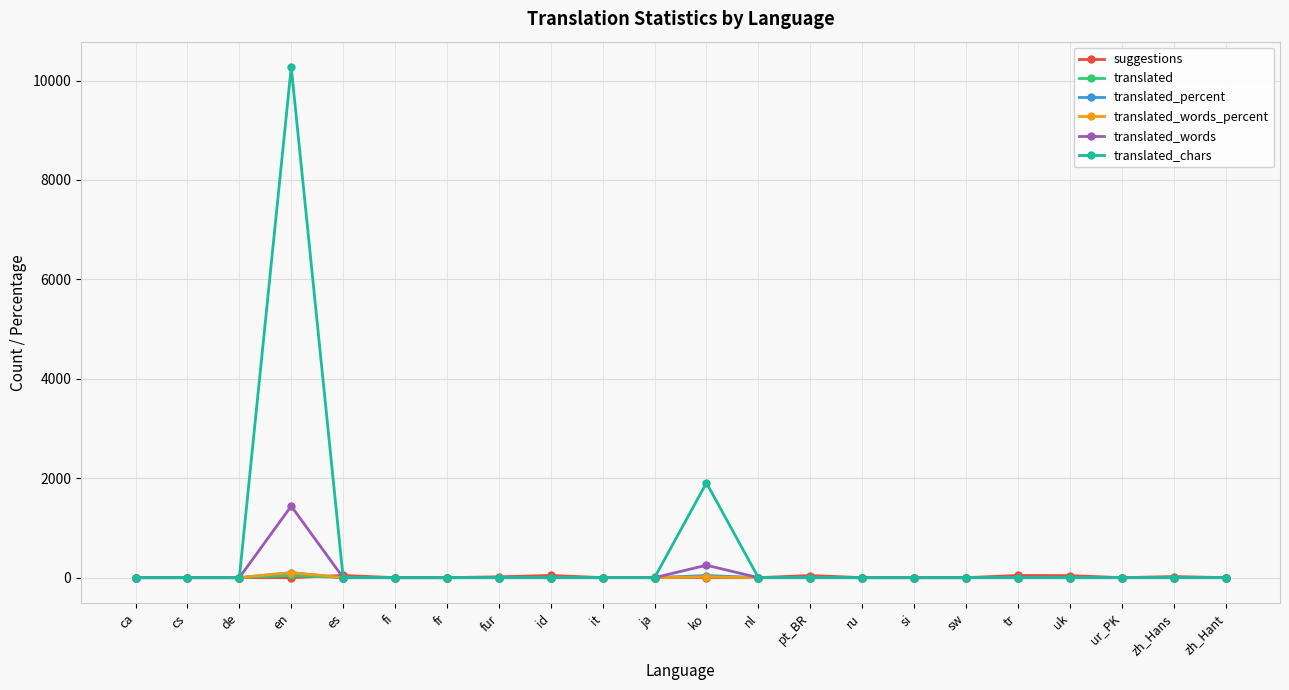

What is the difference between the second highest and minimum values in the translated_words_percent series?

17.3